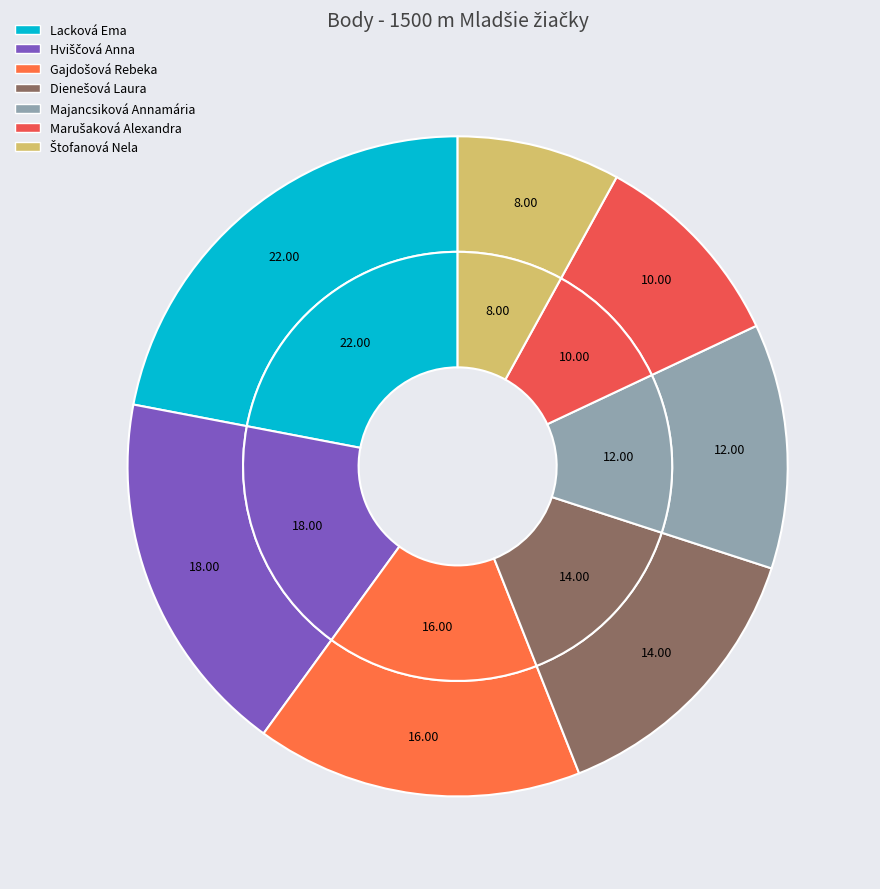

The Dienešová Laura slice represents 21% of the pie. True or false?

False